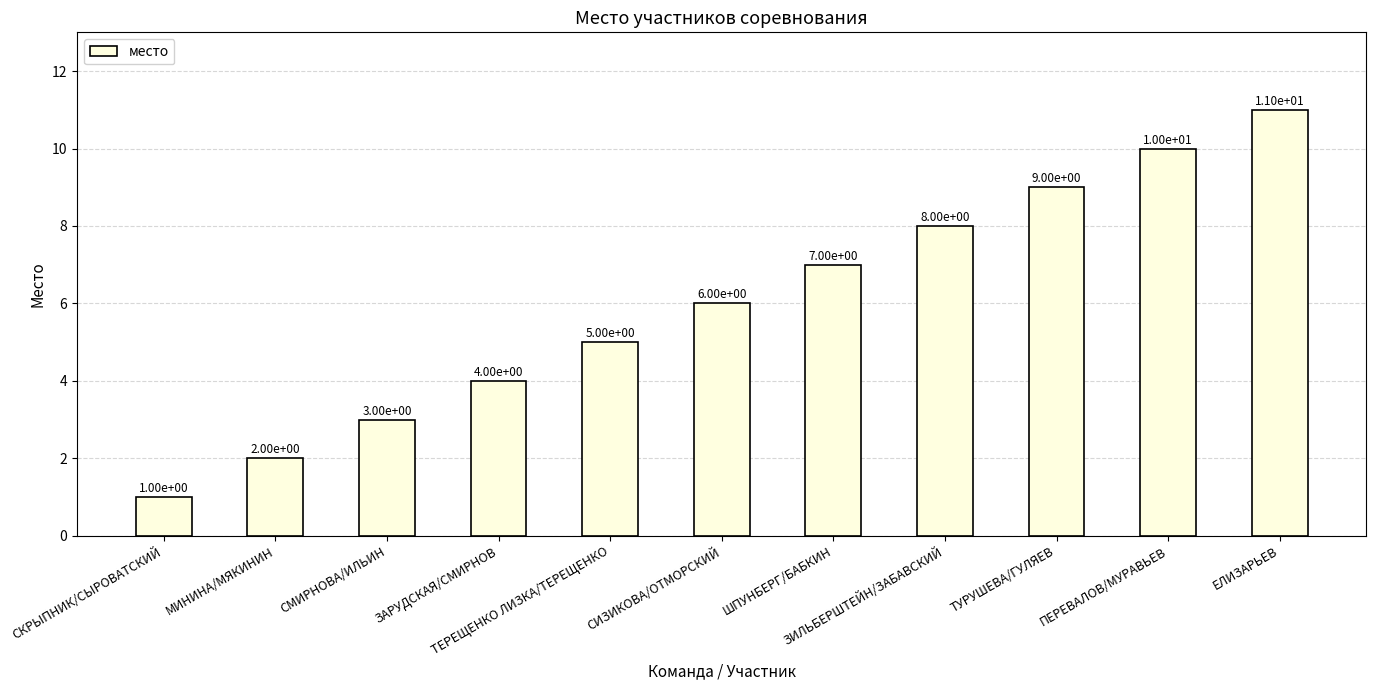

Count the values in the range 3 to 9.

7